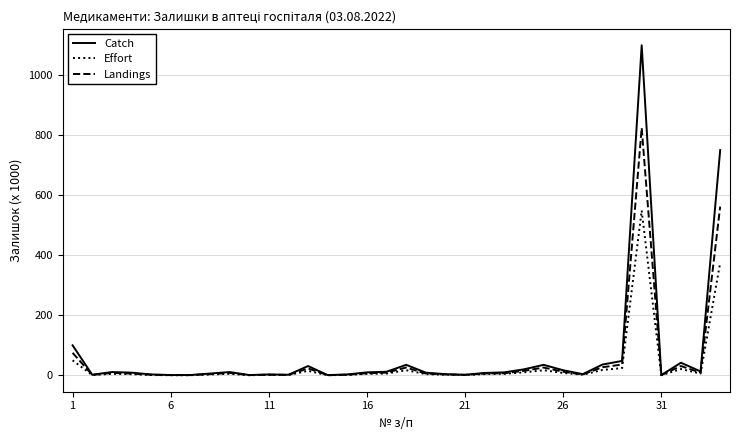

Which series has the largest range (max minus min)?

Catch